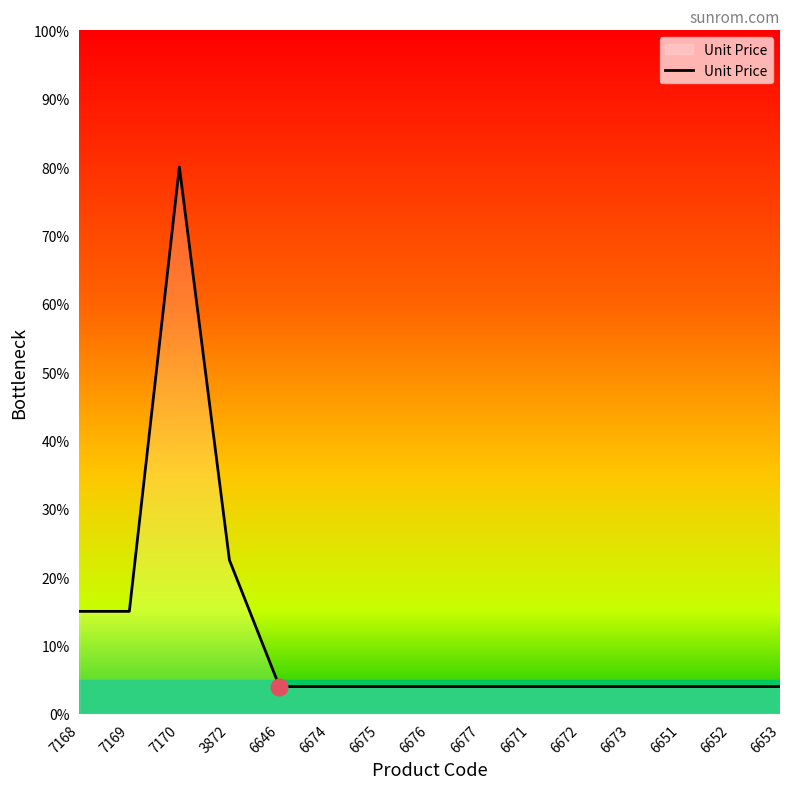

Where is the first local maximum?

7170